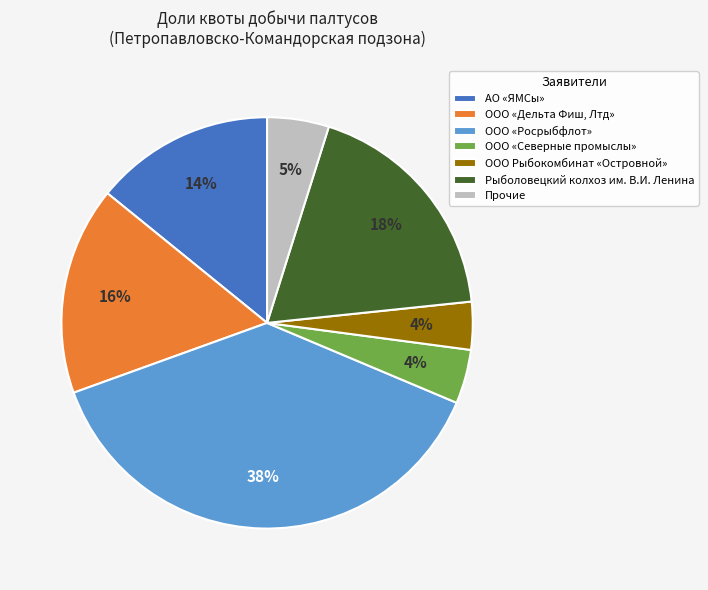

The Прочие slice represents 5% of the pie. True or false?

True